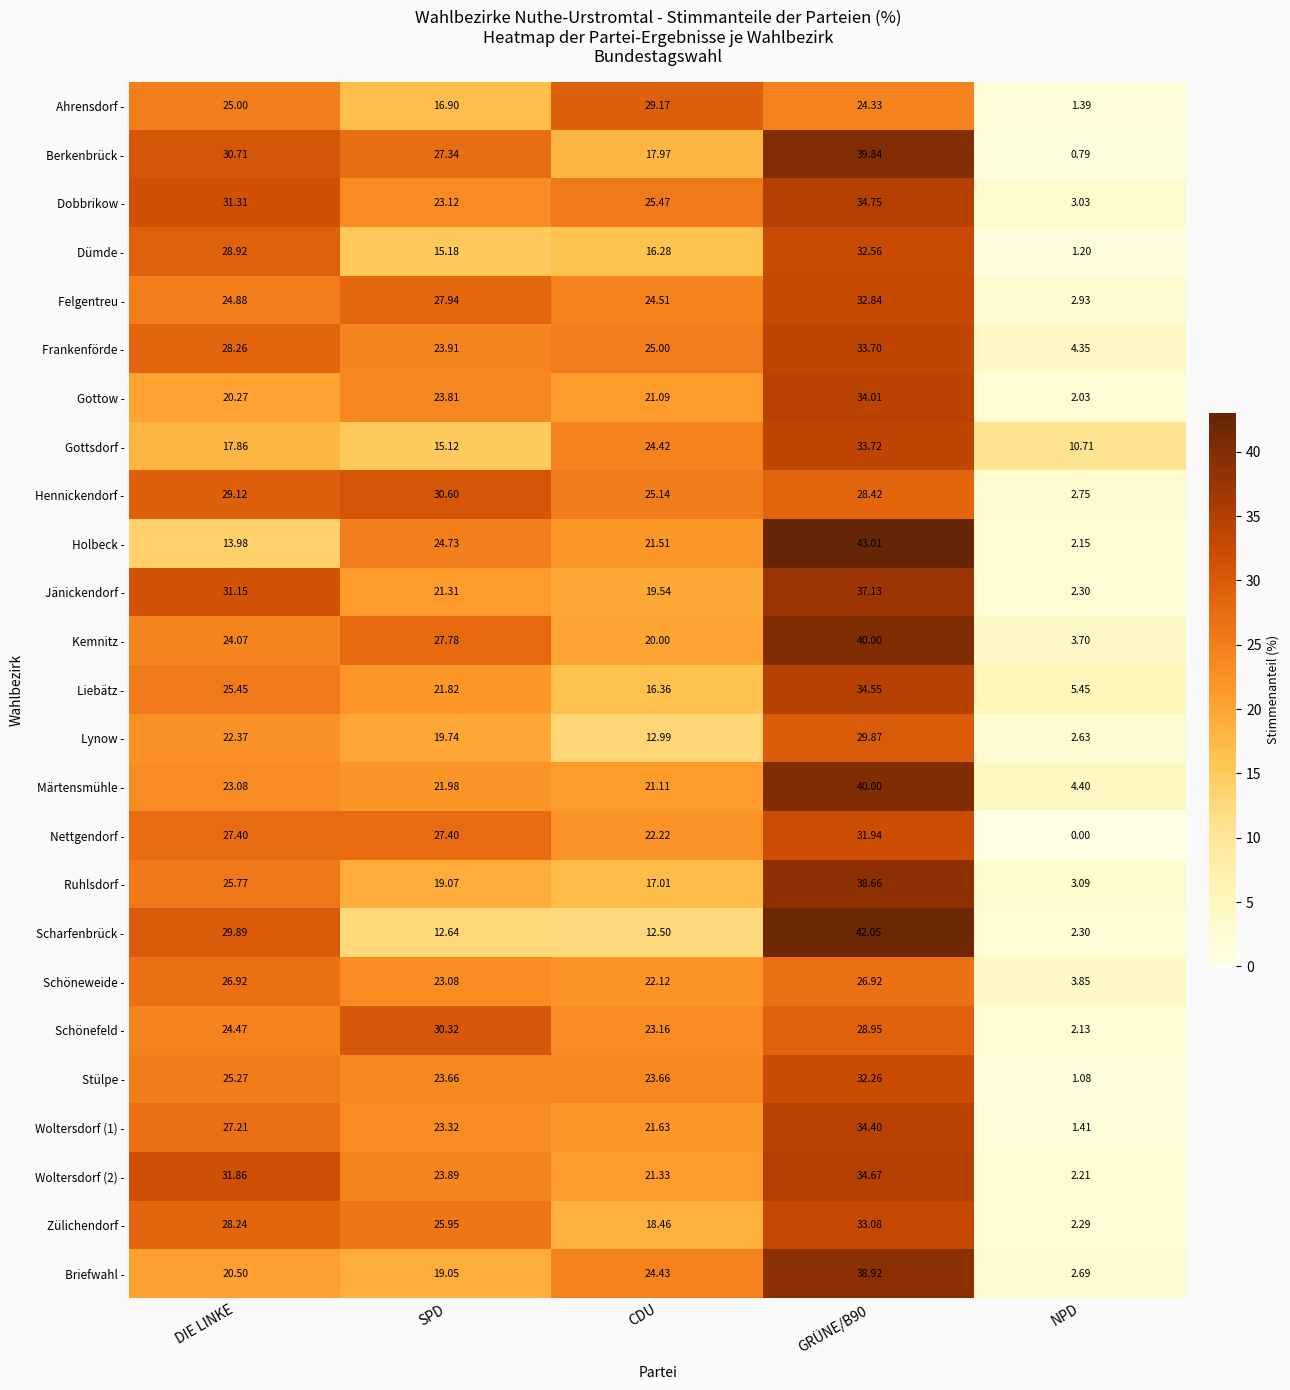

Which category has the lowest value across all series?

NPD